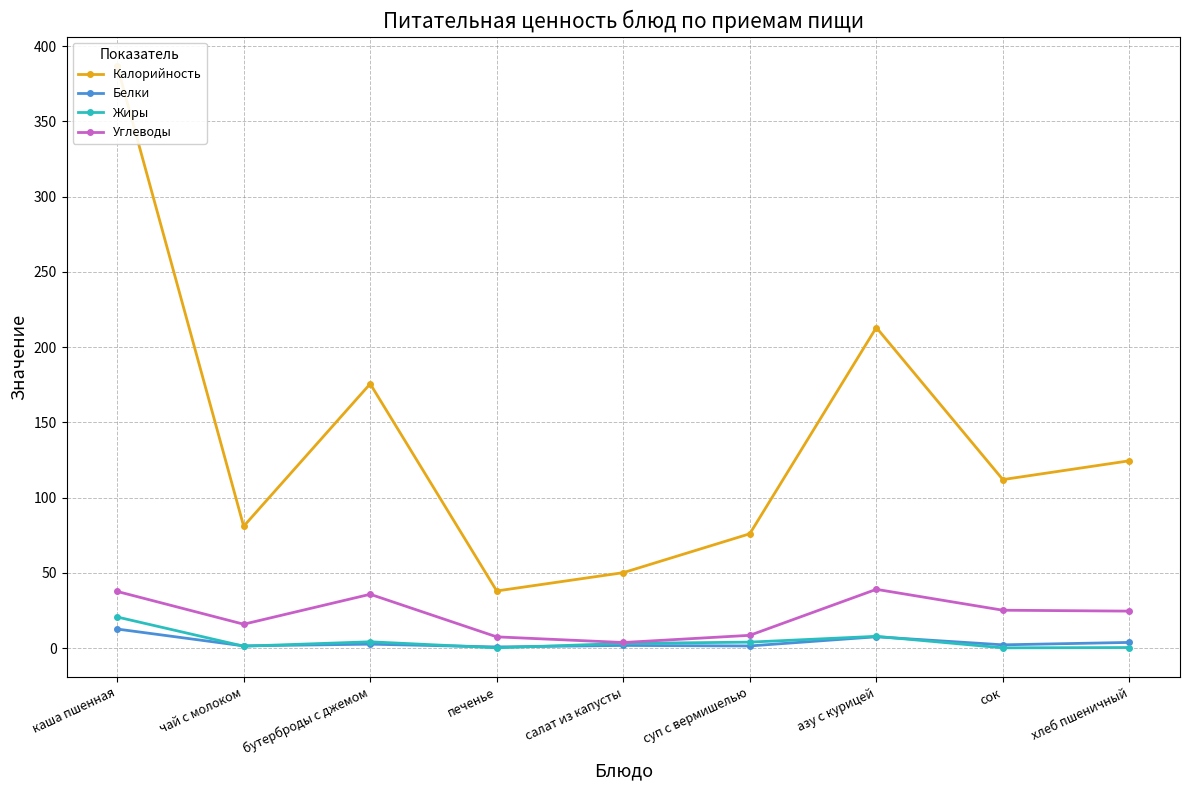

Reading left to right, list all the values displayed in this chart.

Калорийность: каша пшенная=387.0	чай с молоком=81.0	бутерброды с джемом=175.6	печенье=38.0	салат из капусты=50.2	суп с вермишелью=76.0	азу с курицей=213.1	сок=112.0	хлеб пшеничный=124.5
Белки: каша пшенная=12.7	чай с молоком=1.5	бутерброды с джемом=2.6	печенье=0.8	салат из капусты=1.8	суп с вермишелью=1.5	азу с курицей=7.5	сок=2.2	хлеб пшеничный=3.8
Жиры: каша пшенная=20.7	чай с молоком=1.3	бутерброды с джемом=4.2	печенье=0.2	салат из капусты=3.1	суп с вермишелью=4.0	азу с курицей=7.8	сок=0.2	хлеб пшеничный=0.4
Углеводы: каша пшенная=37.7	чай с молоком=15.9	бутерброды с джемом=35.8	печенье=7.5	салат из капусты=3.8	суп с вермишелью=8.5	азу с курицей=39.1	сок=25.2	хлеб пшеничный=24.6